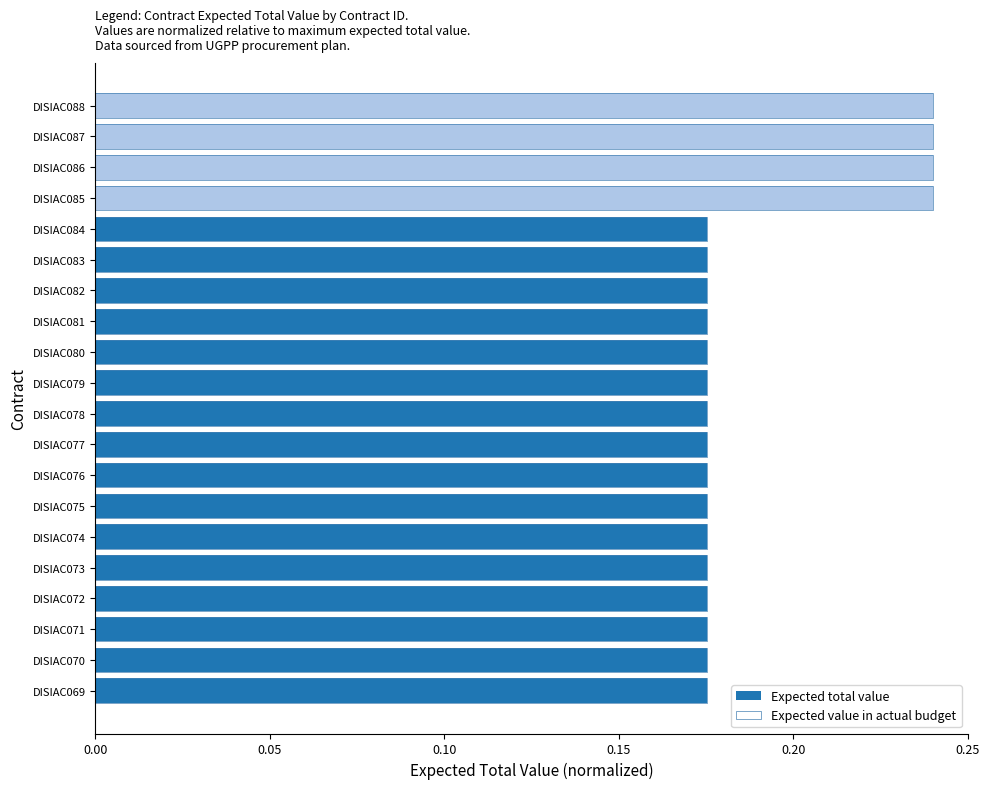

What are all the series names shown in the legend?

Expected total value, Expected value in actual budget